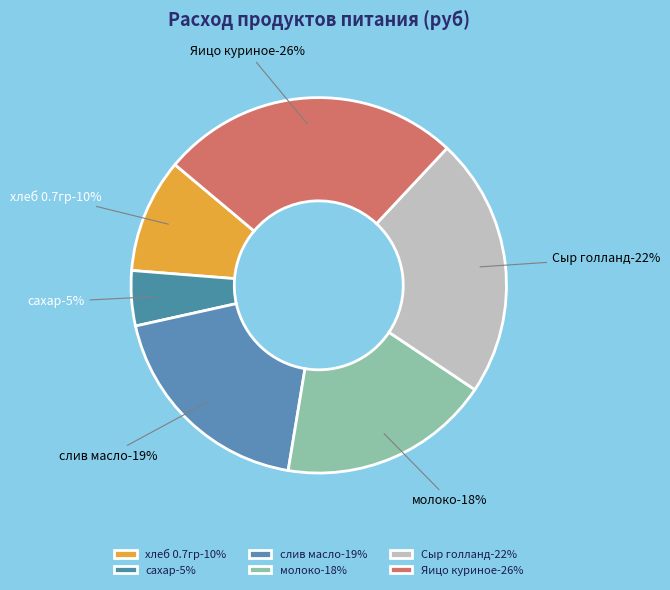

Which slice is the smallest?

сахар